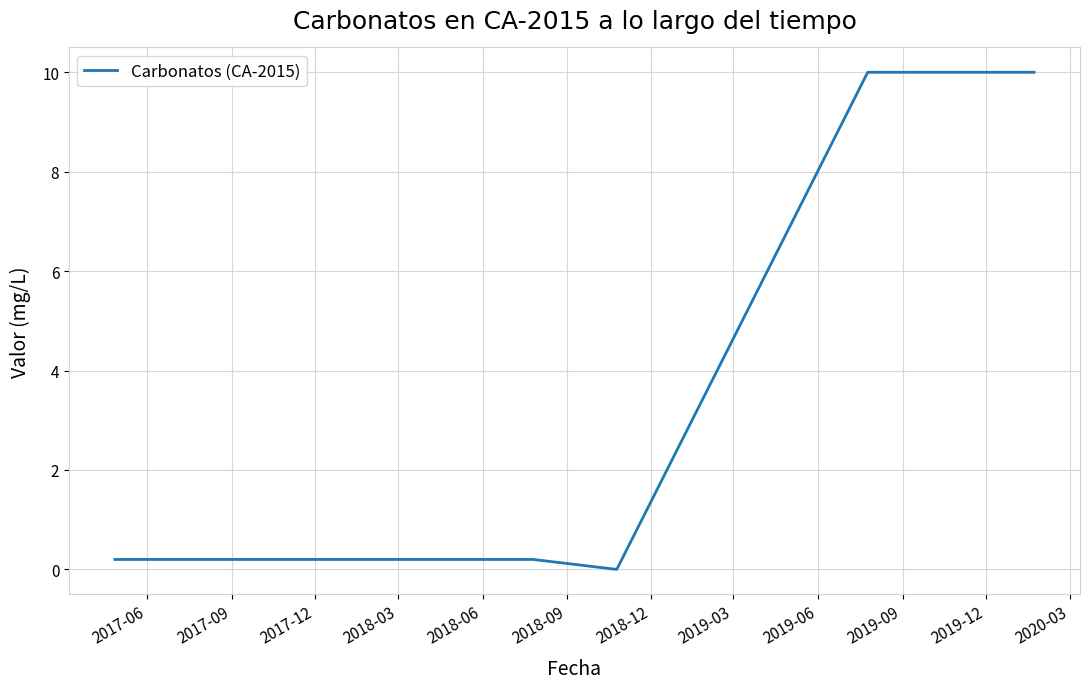

What is the maximum value shown in the chart?

10.0